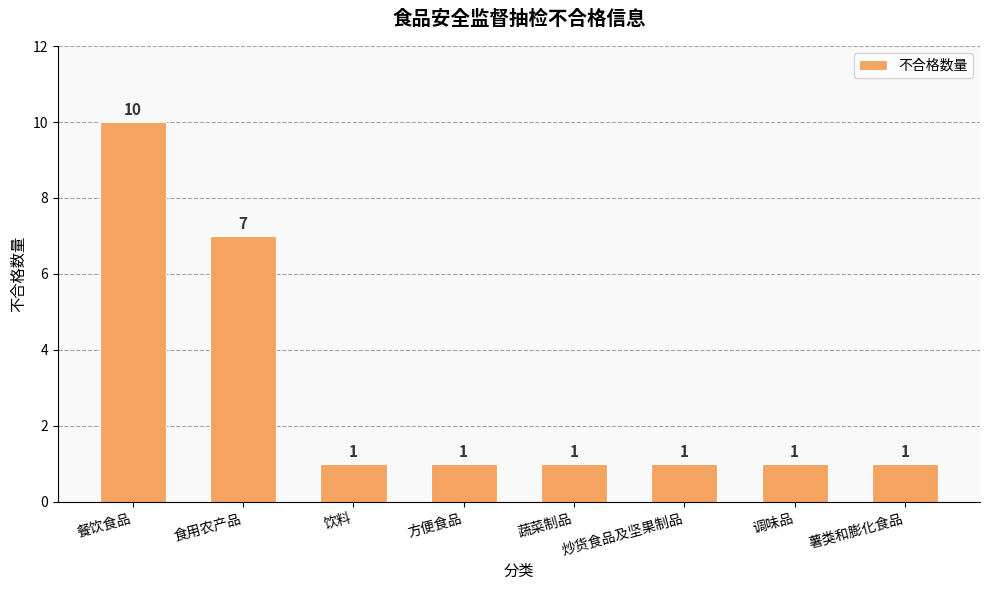

Are the bars grouped side by side (vs. stacked)?

No